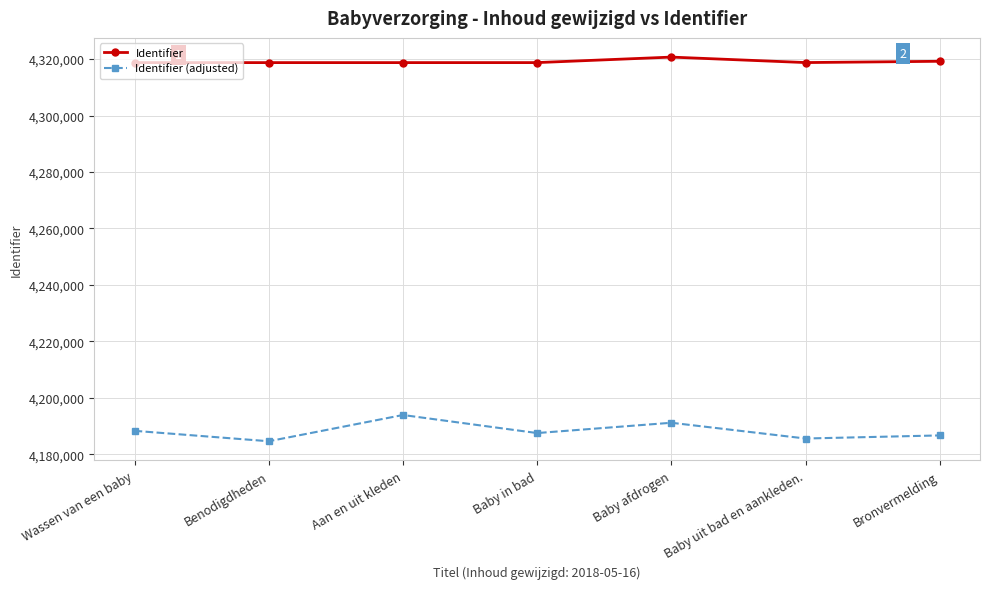

At how many categories does at least one series exceed 4205295?

7